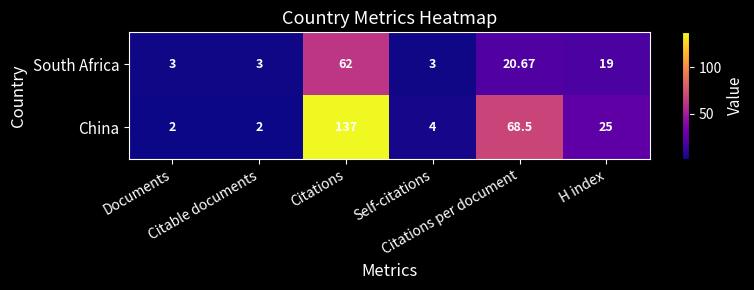

List the series in order of their overall mean, lowest first.

South Africa, China